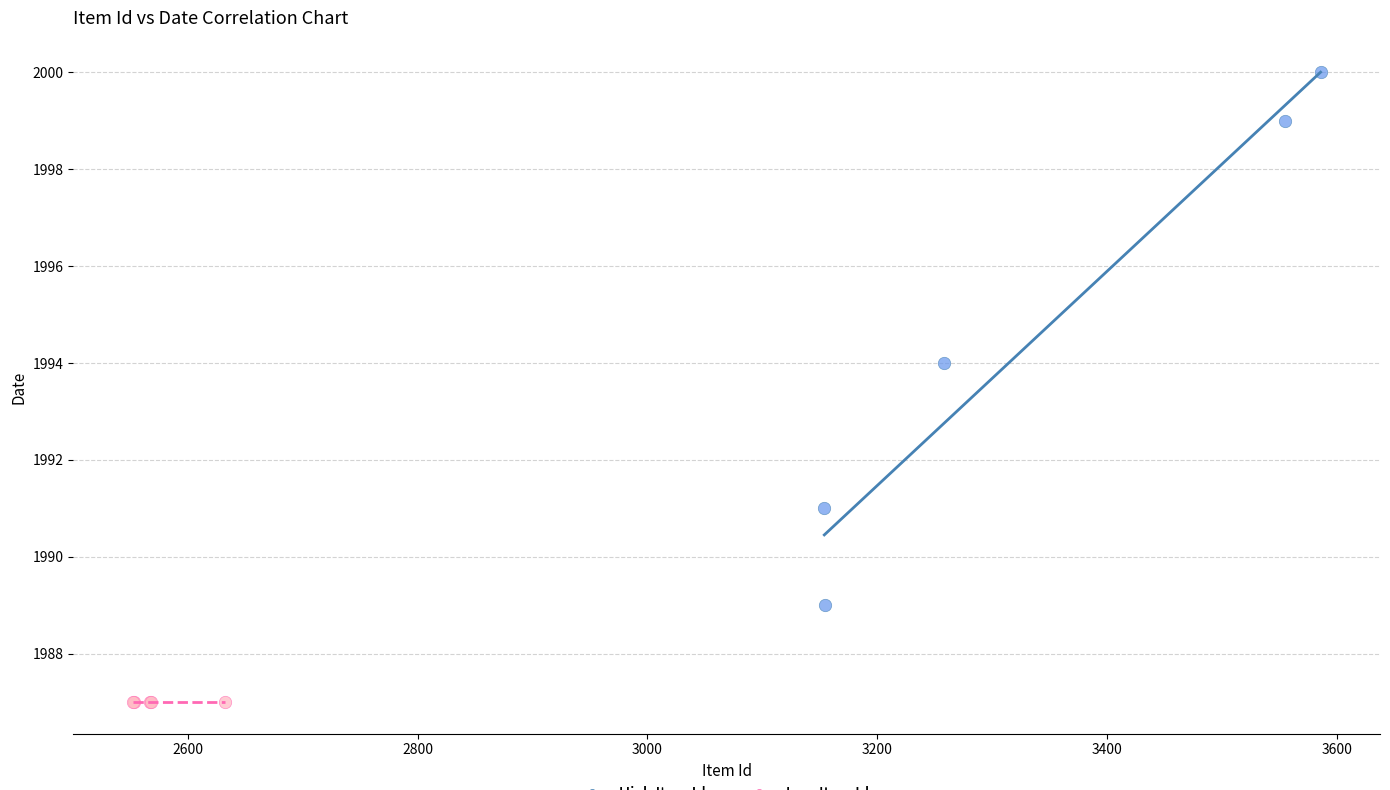

Which series reaches the maximum Y coordinate?

High Item Ids